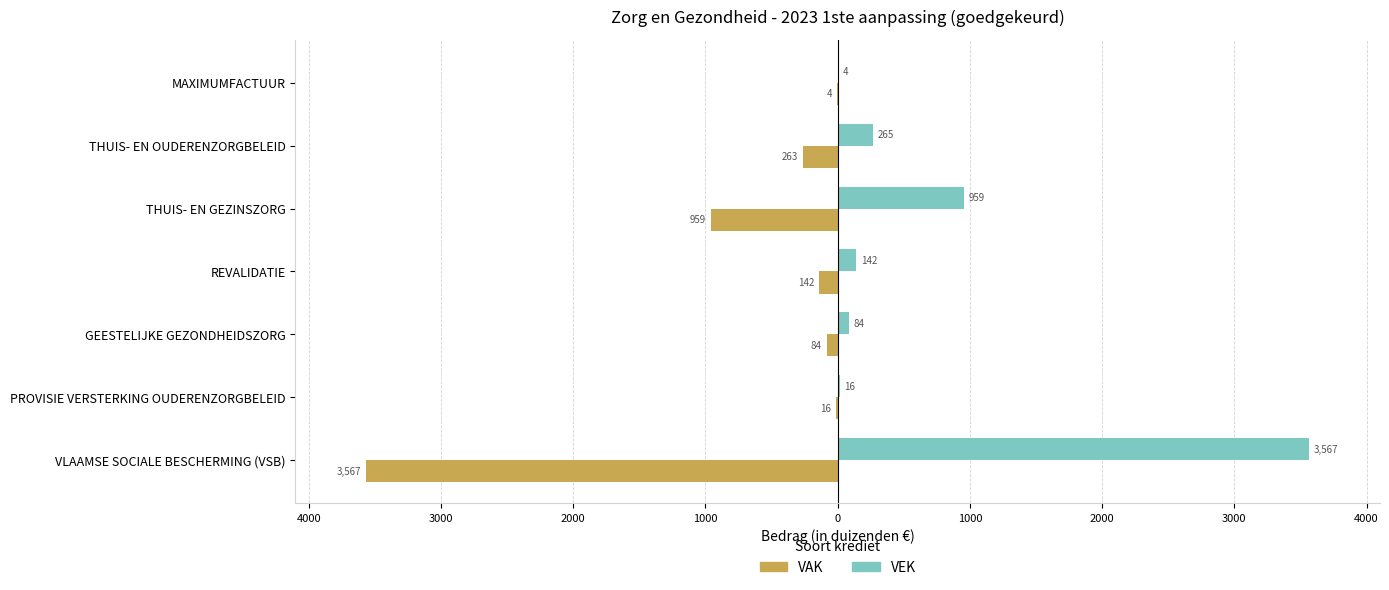

How many data points does each series have?

7